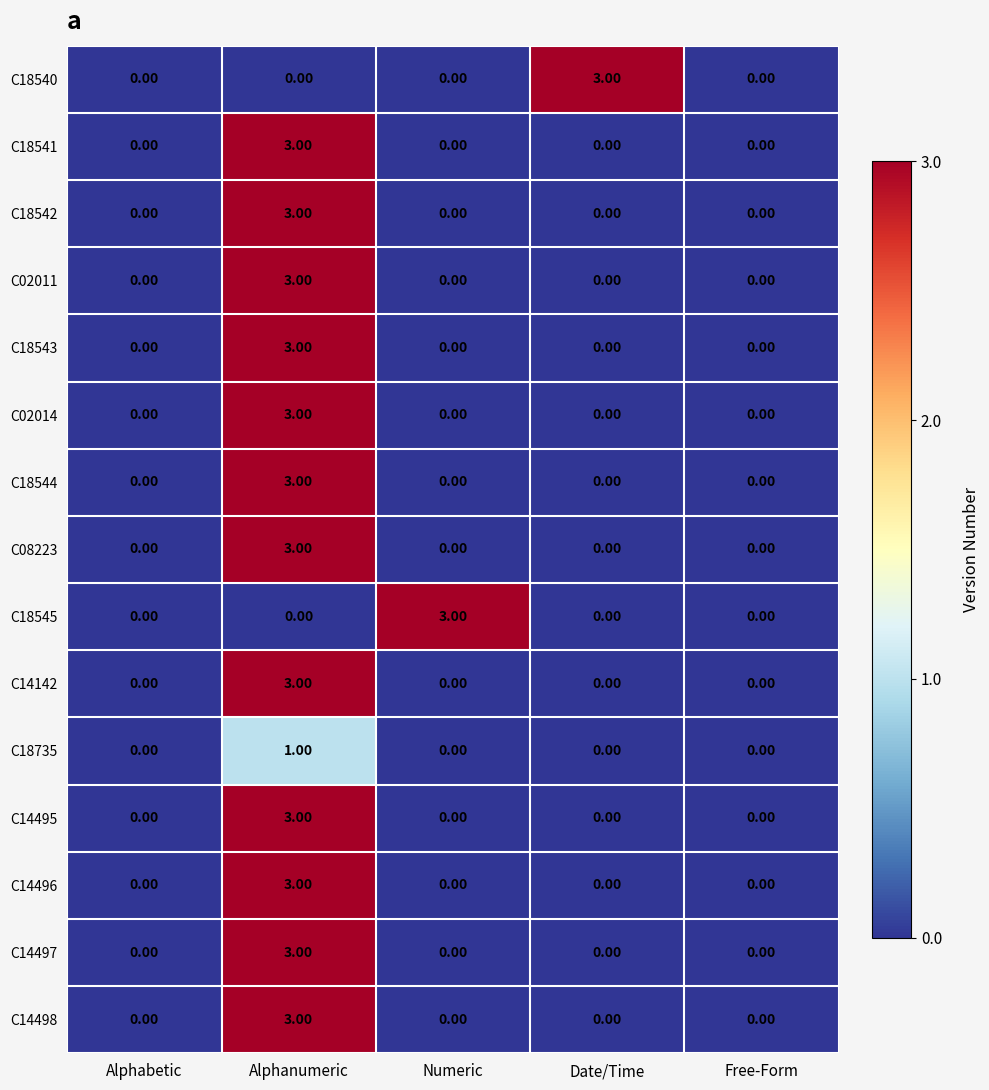

Which category has the highest value in the C18543 series?

Alphanumeric